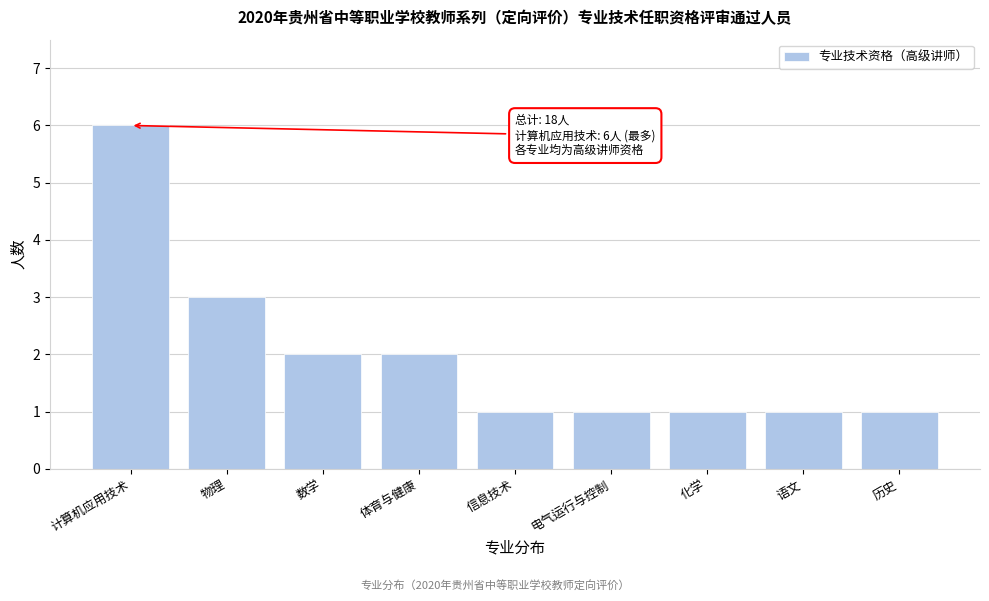

Reading left to right, extract all data points from this chart.

6	3	2	2	1	1	1	1	1